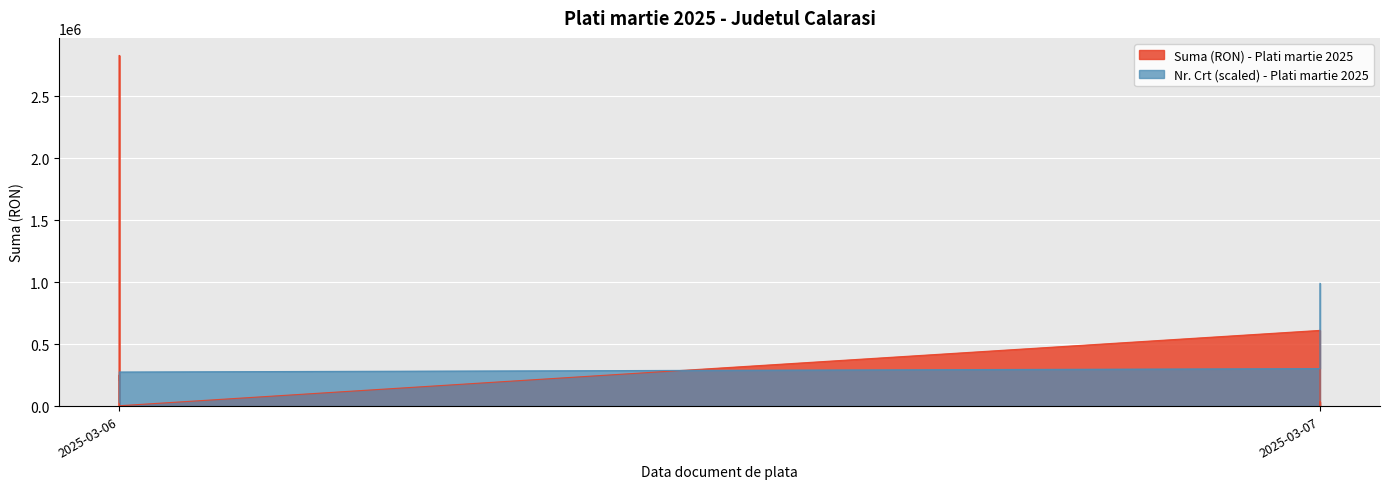

How many values in the Nr. Crt series are below 523053?

18